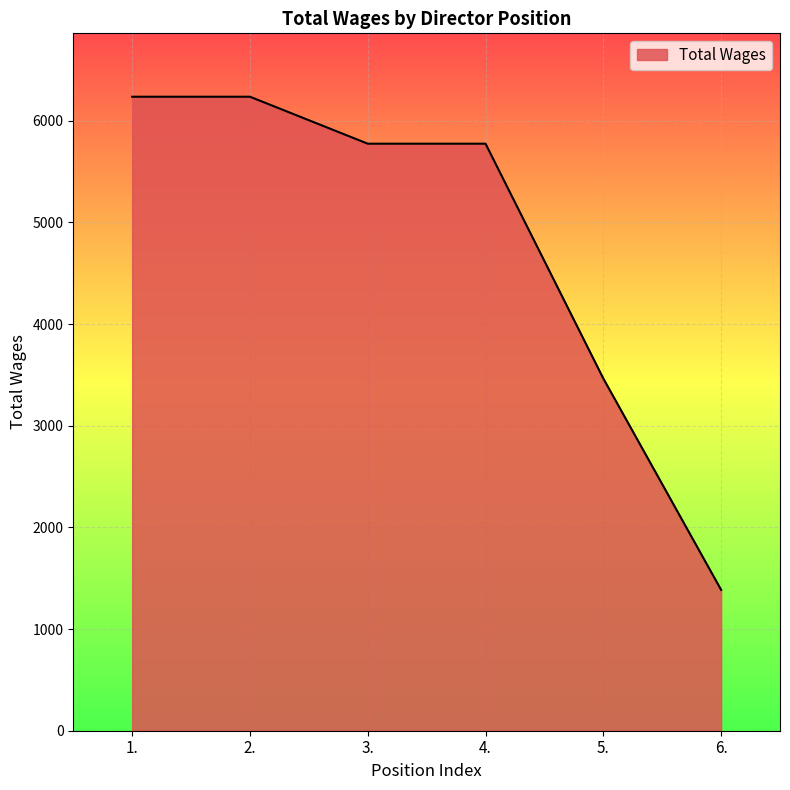

What is the difference between the maximum and minimum values?

4851